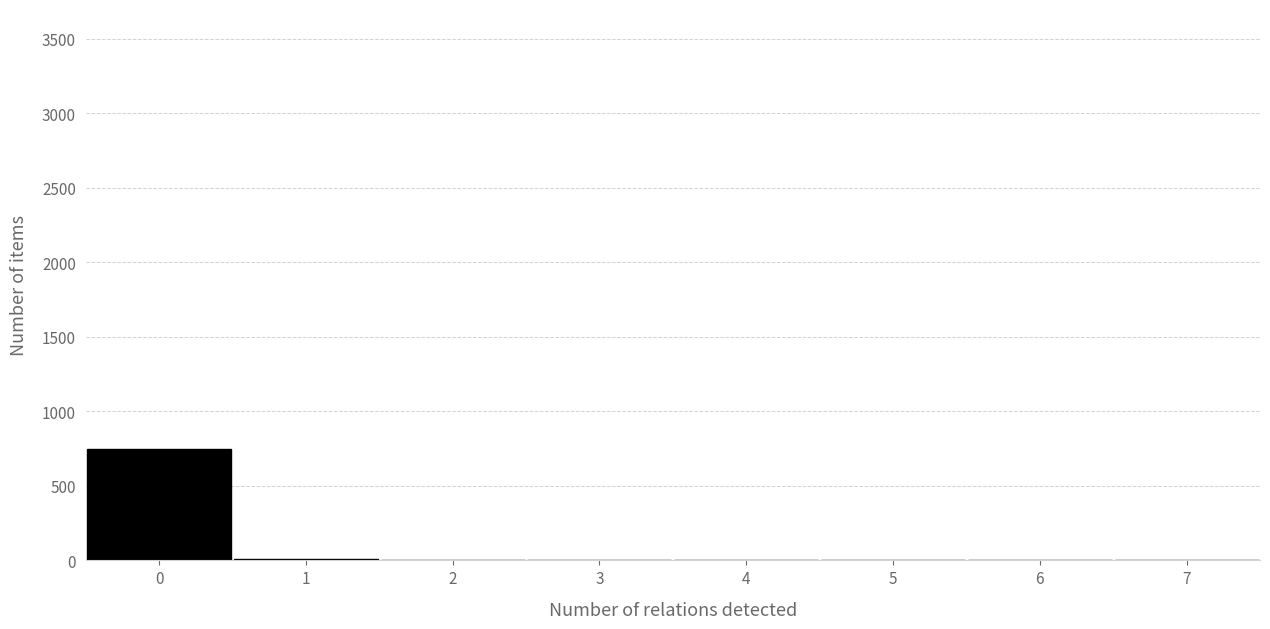

Which range on the x-axis has the tallest bar?

-0.5 to 0.5